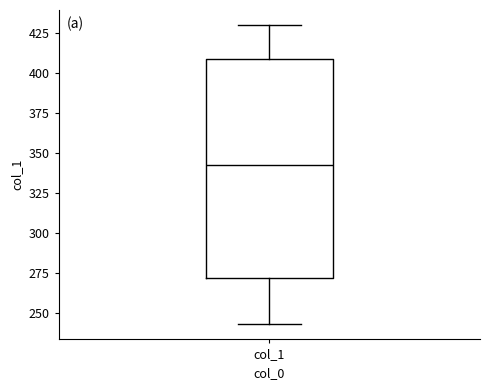

Transcribe this box plot: give where the median line is, the range the box spans, and where the two whiskers end, as read against the y-axis. The values are not printed on the chart, so give them approximately, as read against the axis.

median 345, box 270 to 410, whiskers 245 to 430